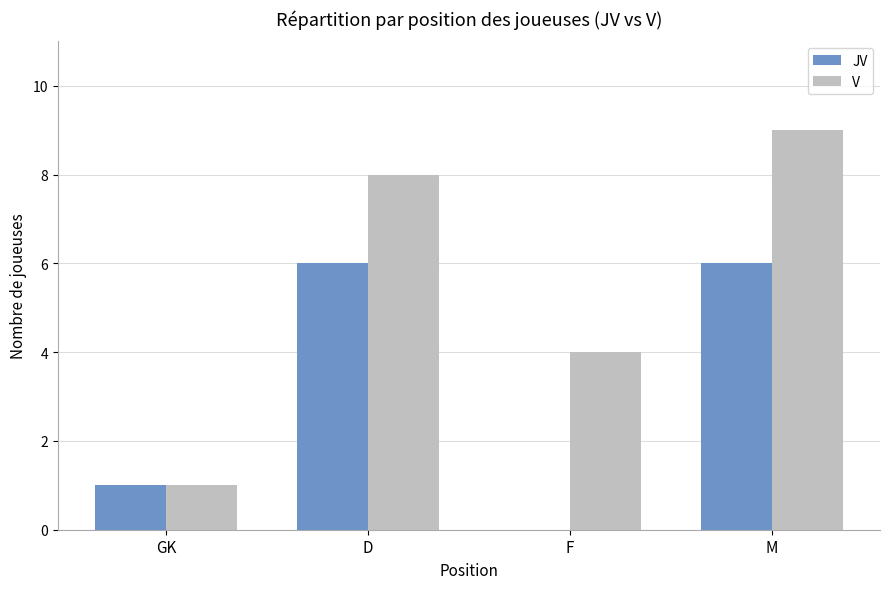

What is the sum of the V values at D and M?

17